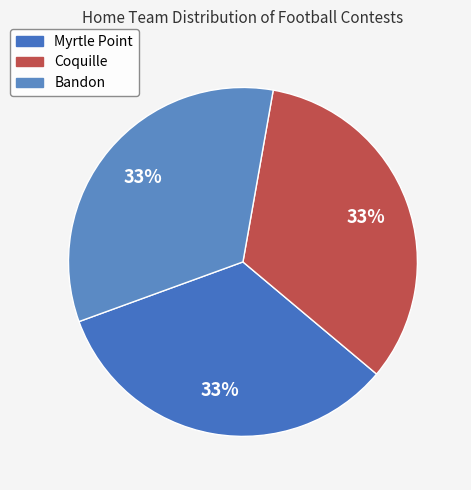

Count the number of slices in the pie.

3